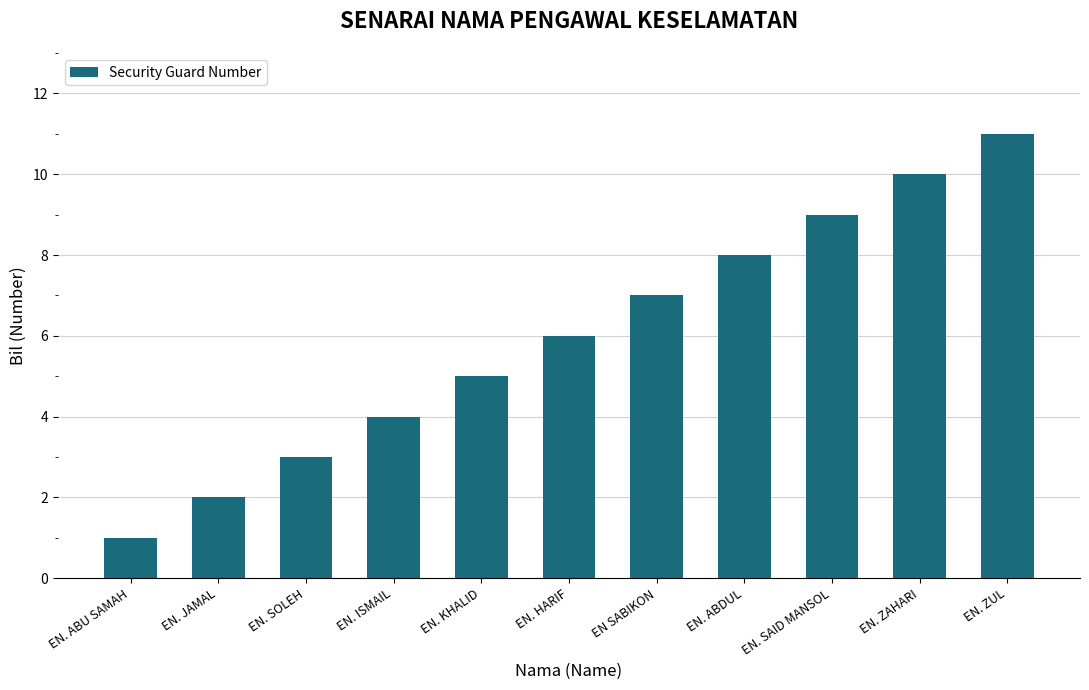

Reading left to right, extract all data points from this chart.

EN. ABU SAMAH=1	EN. JAMAL=2	EN. SOLEH=3	EN. ISMAIL=4	EN. KHALID=5	EN. HARIF=6	EN SABIKON=7	EN. ABDUL=8	EN. SAID MANSOL=9	EN. ZAHARI=10	EN. ZUL=11